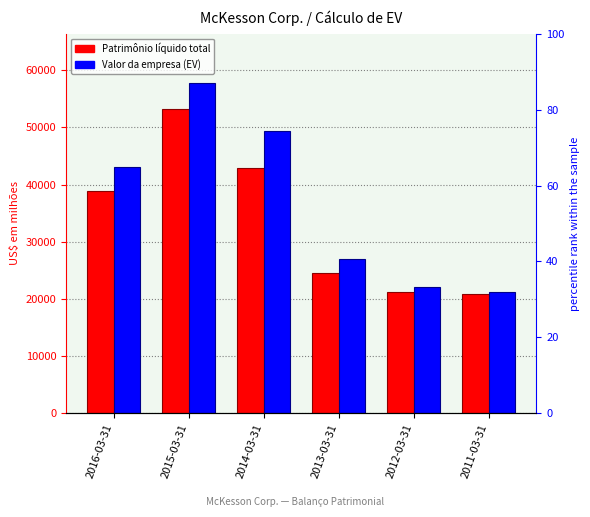

What is the sum of the Valor da empresa (EV) values at 2016-03-31 and 2013-03-31?

70085